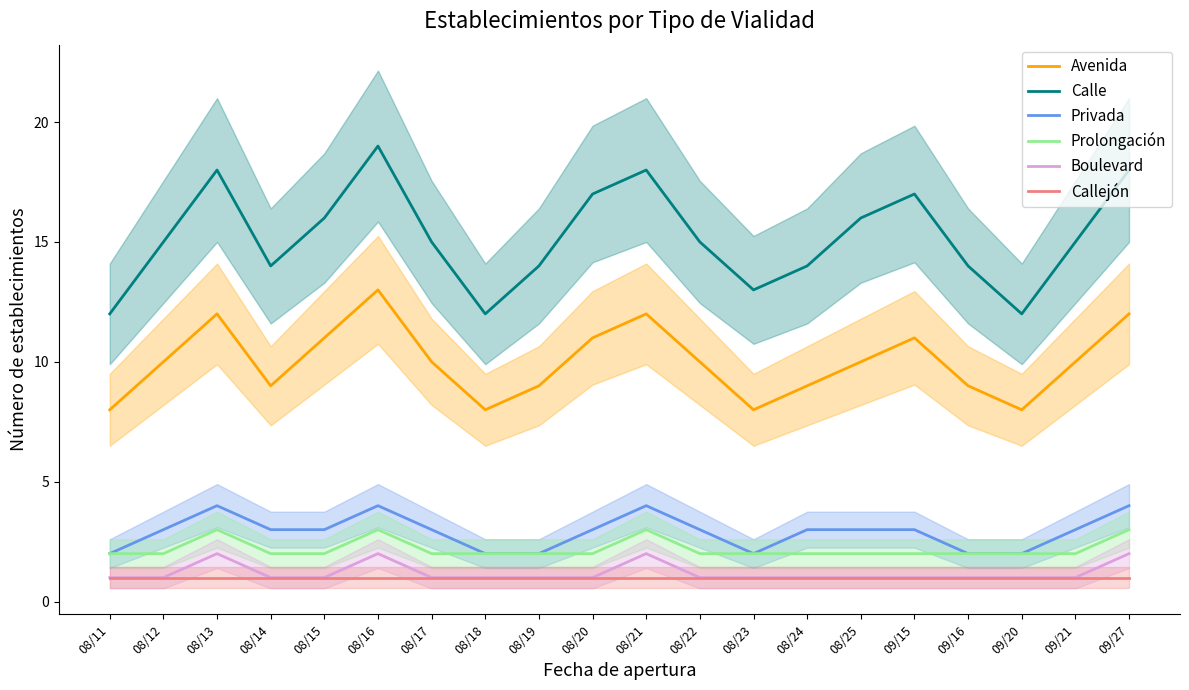

Is the value of Prolongación at 09/20 greater than the value of Privada at 09/20?

No